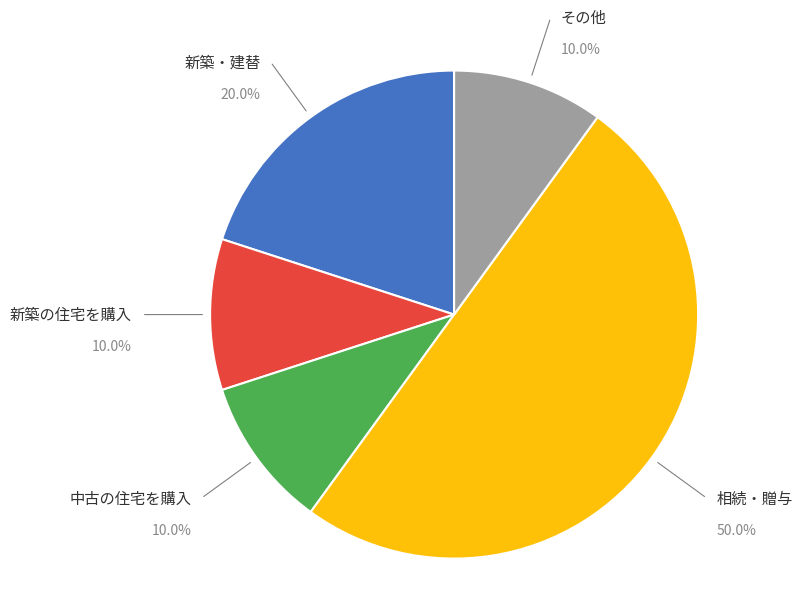

What percentage is the 相続・贈与 slice, to the nearest percent?

50%